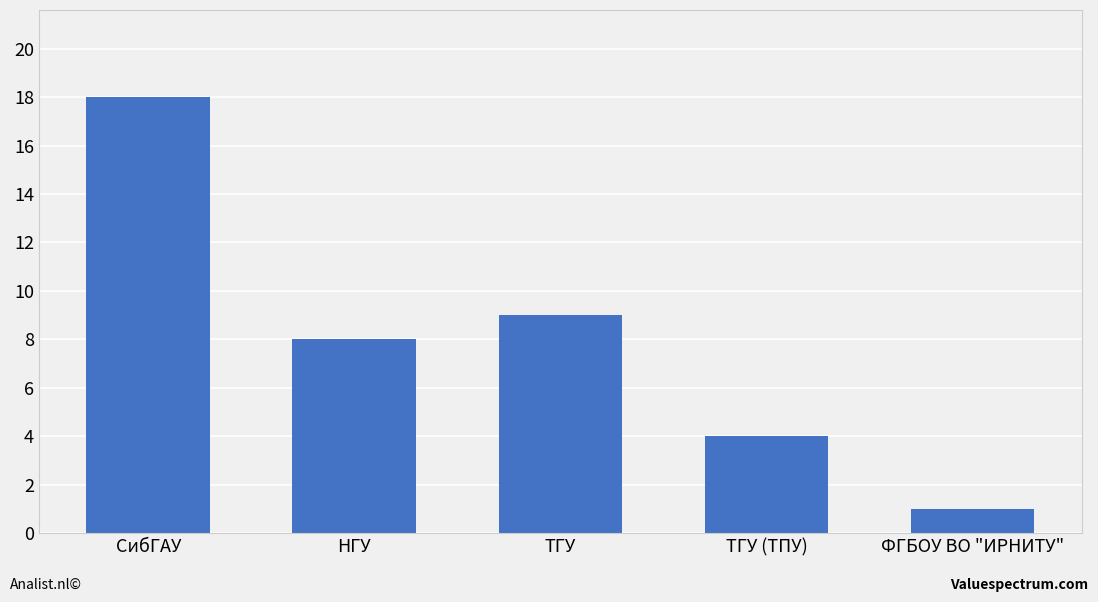

At which category does the chart reach its minimum across all series?

ФГБОУ ВО "ИРНИТУ"